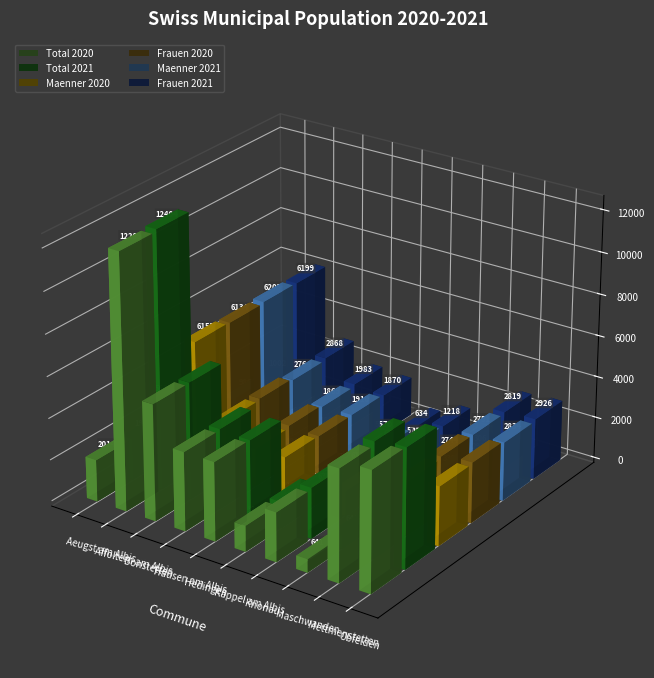

Which series has the largest range (max minus min)?

Total 2021